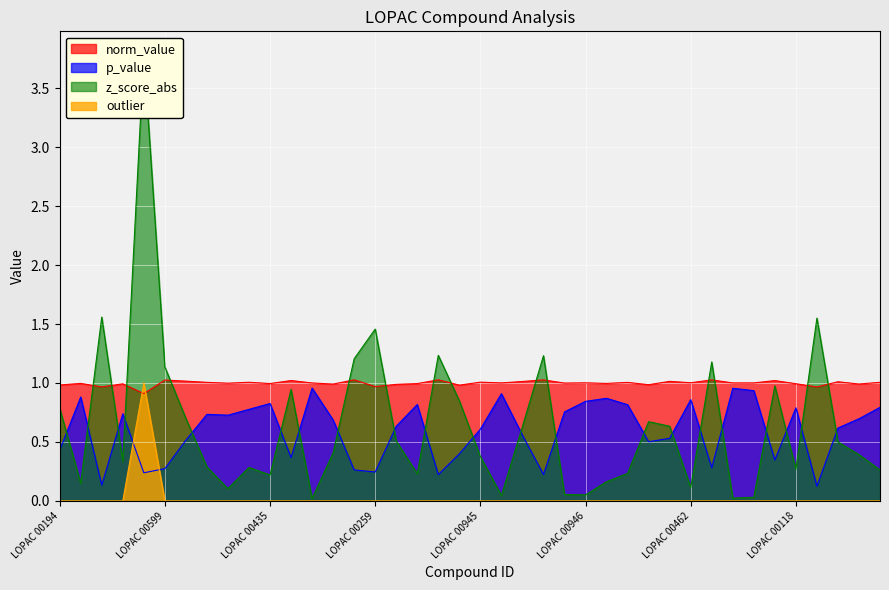

Which series changed the most between LOPAC 00946 and LOPAC 00948?

z_score_abs